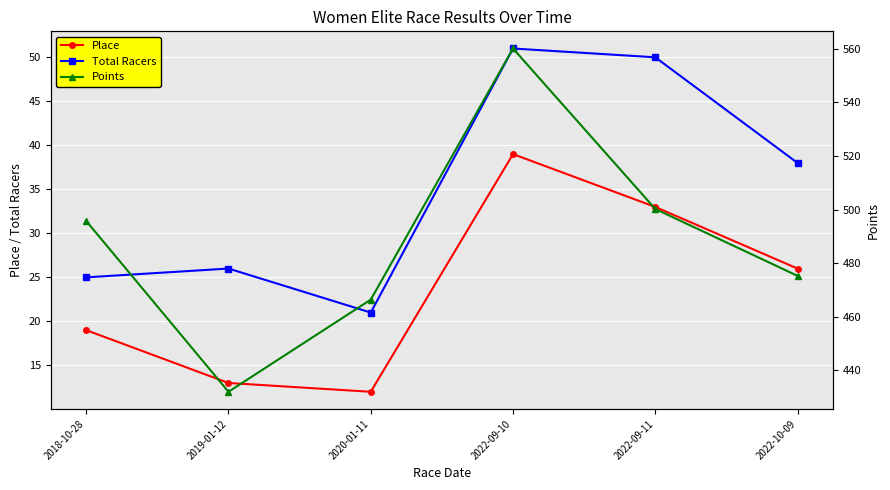

Is this an area chart (filled region under the line)?

No